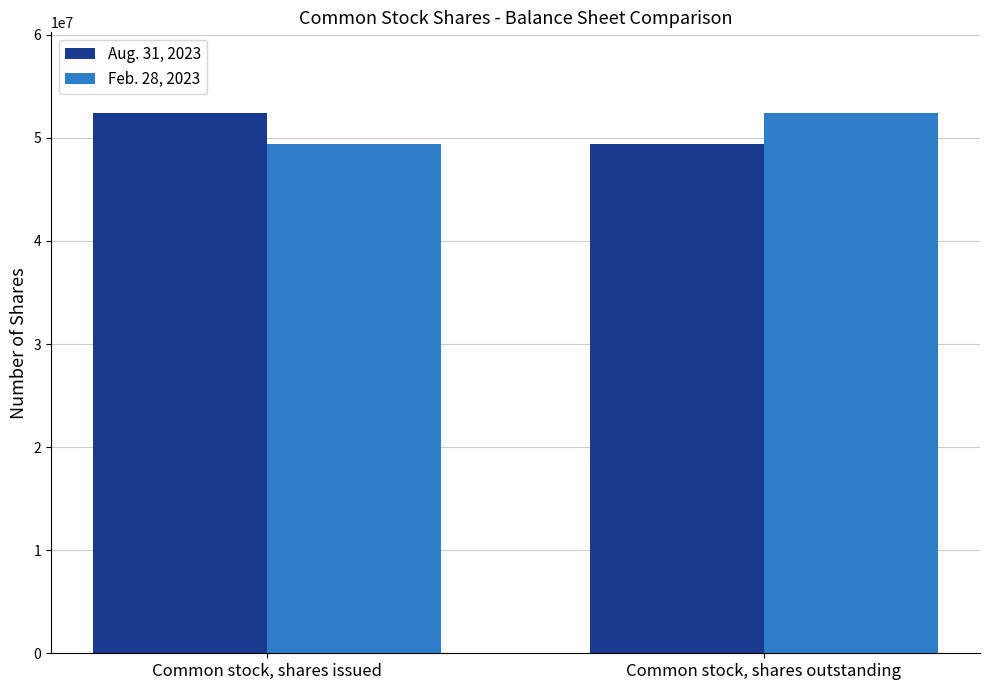

Count the number of data series in this chart.

2